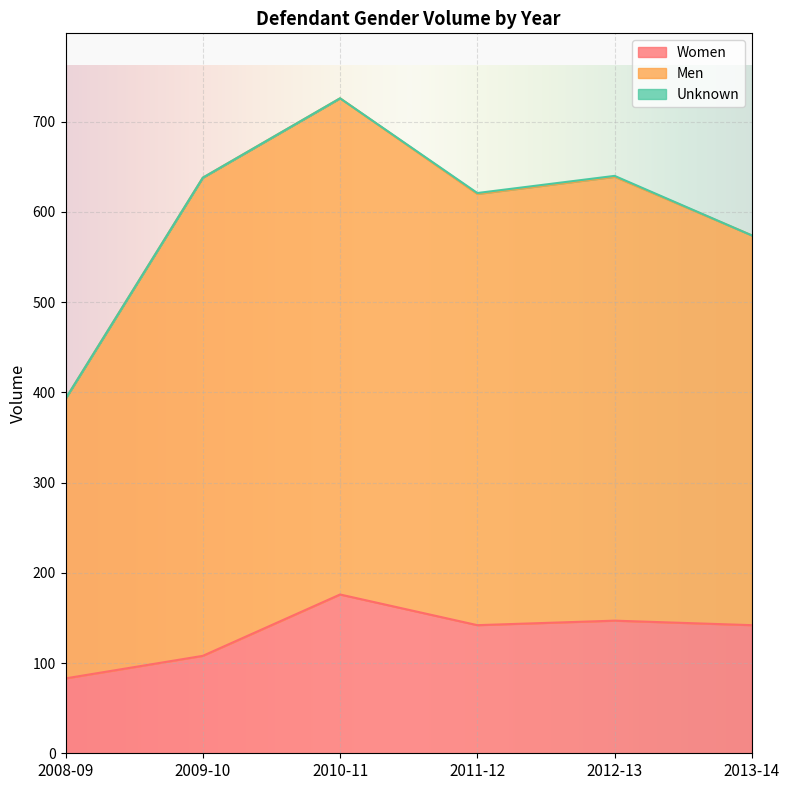

True or false: Men has more than 2 interior local peaks.

False